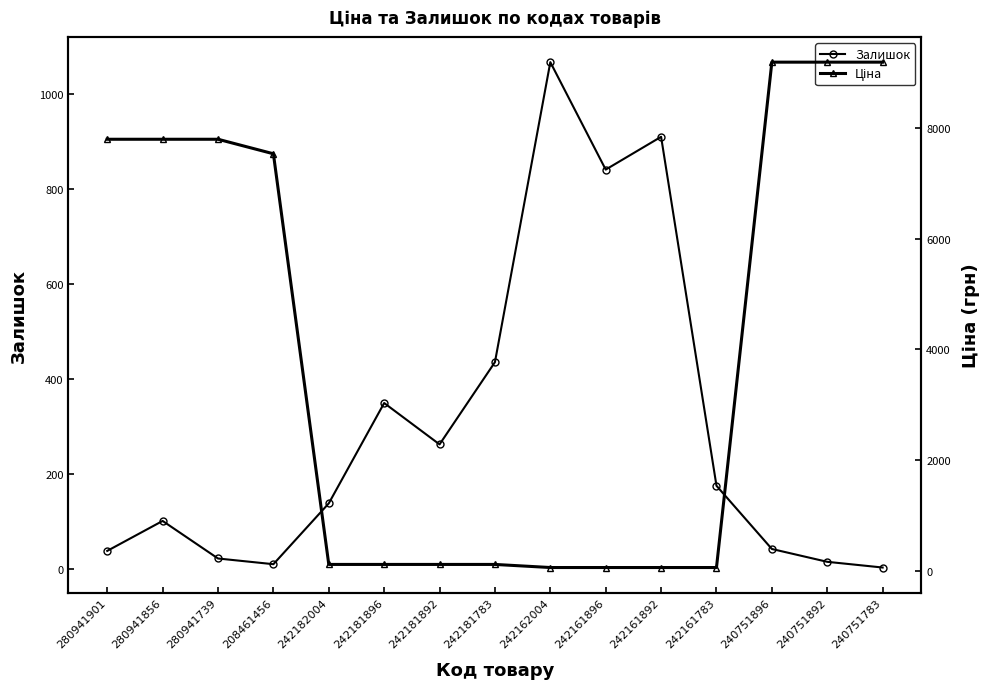

Rank the series by their average value, from highest to lowest.

Ціна, Залишок